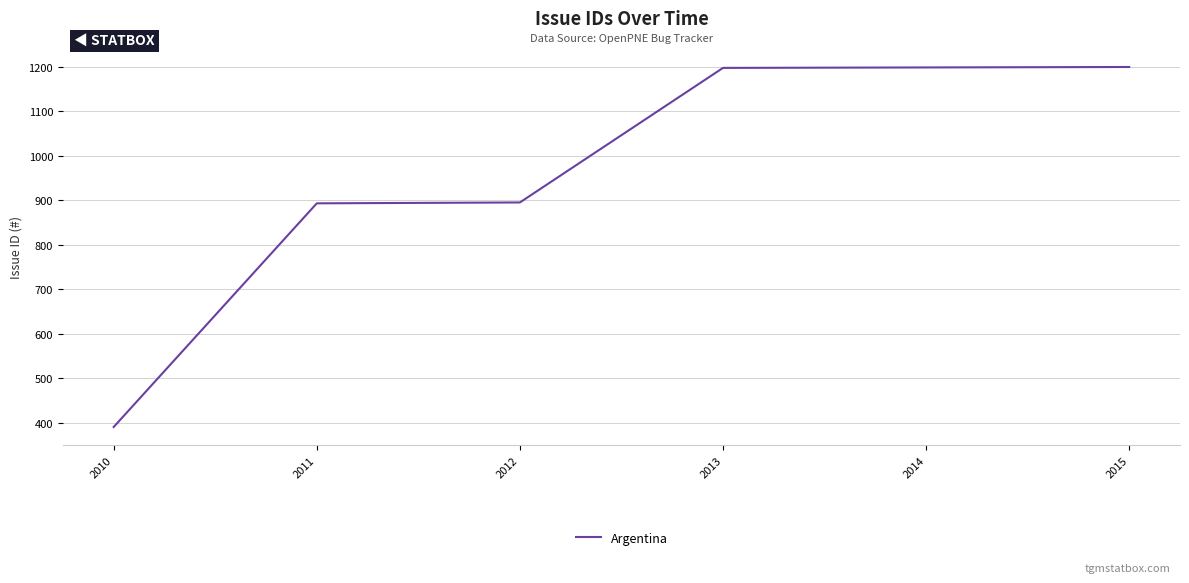

What is the approximate value at 2014?

1198